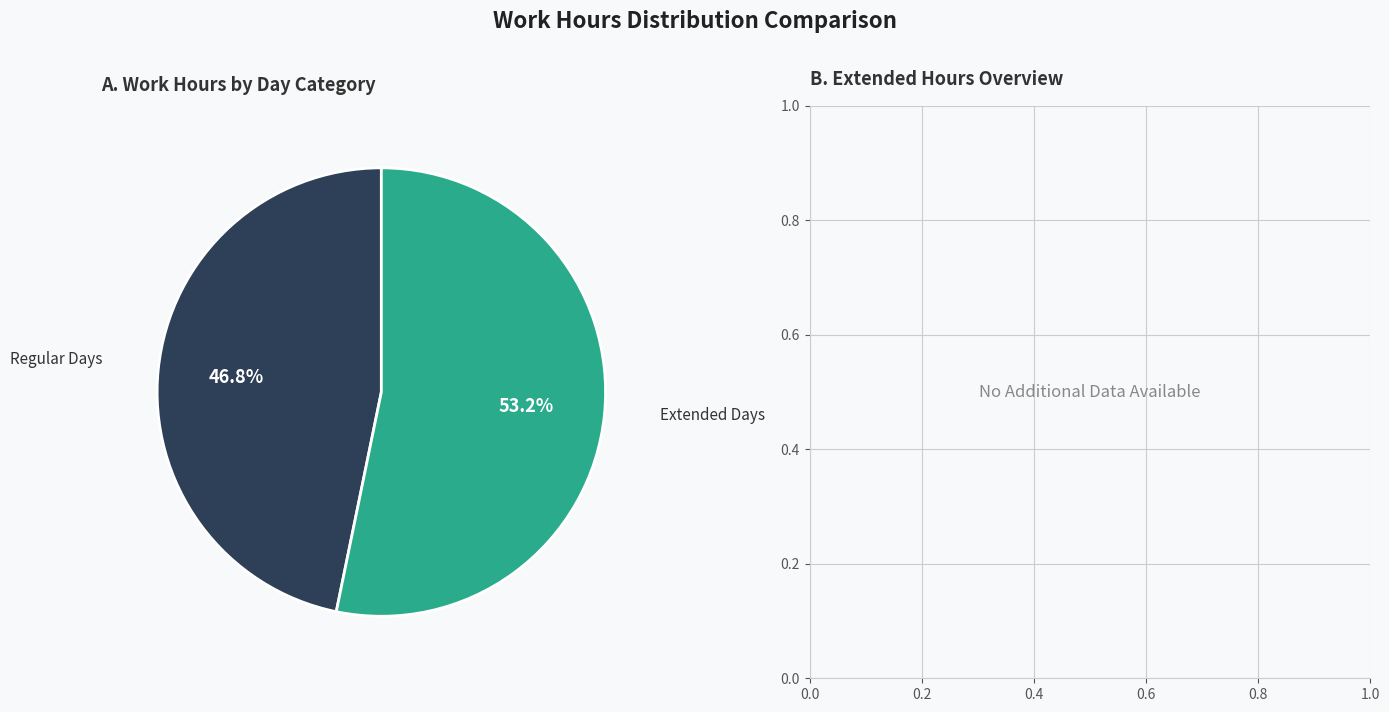

Does any single category account for the majority?

Yes